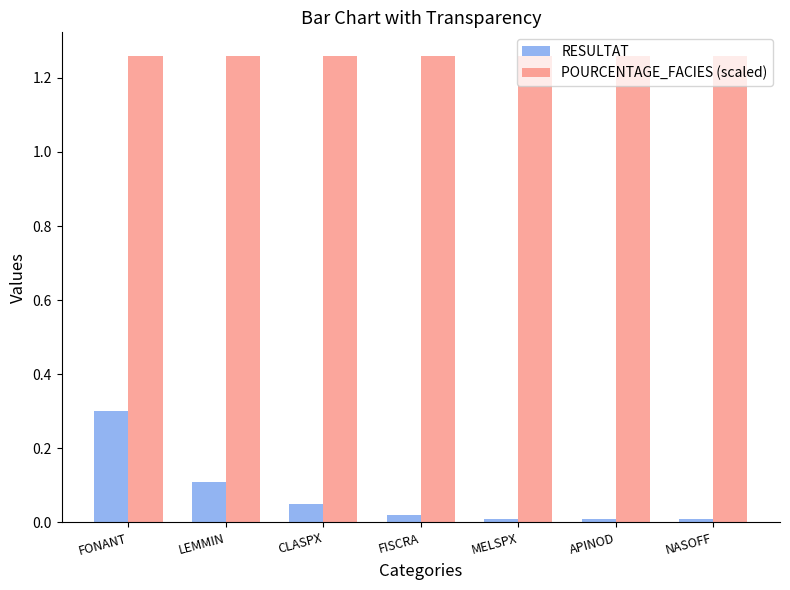

How many distinct data groups are displayed?

2